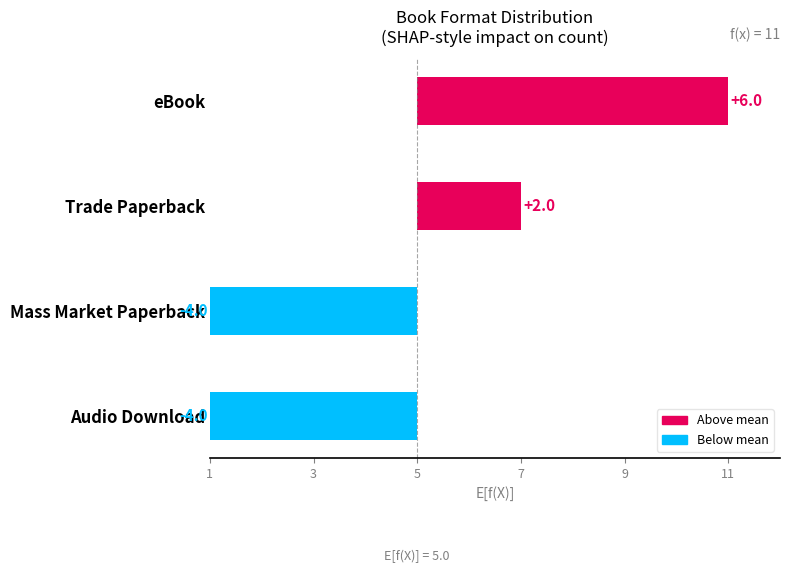

Count the values in the range -4 to 6.

4